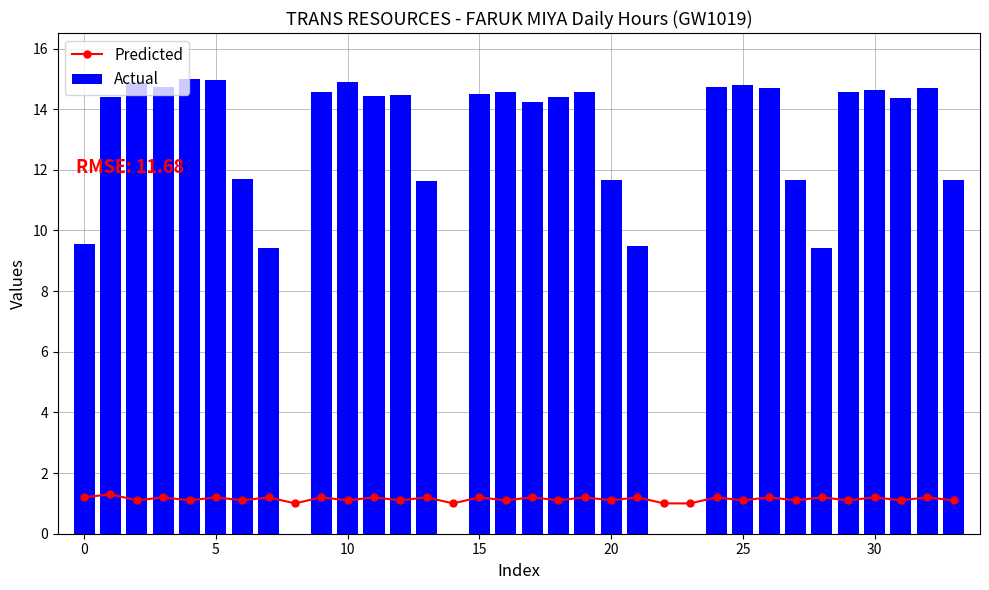

Reading left to right, what are all the values shown in this chart?

Predicted: 1.2	1.3	1.1	1.2	1.1	1.2	1.1	1.2	1.0	1.2	1.1	1.2	1.1	1.2	1.0	1.2	1.1	1.2	1.1	1.2	1.1	1.2	1.0	1.0	1.2	1.1	1.2	1.1	1.2	1.1	1.2	1.1	1.2	1.1
Actual: 9.5	14.4	14.8	14.7	15.0	14.9	11.7	9.4	0.0	14.6	14.9	14.4	14.5	11.6	0.0	14.5	14.6	14.2	14.4	14.6	11.7	9.5	0.0	0.0	14.7	14.8	14.7	11.7	9.4	14.6	14.6	14.4	14.7	11.7